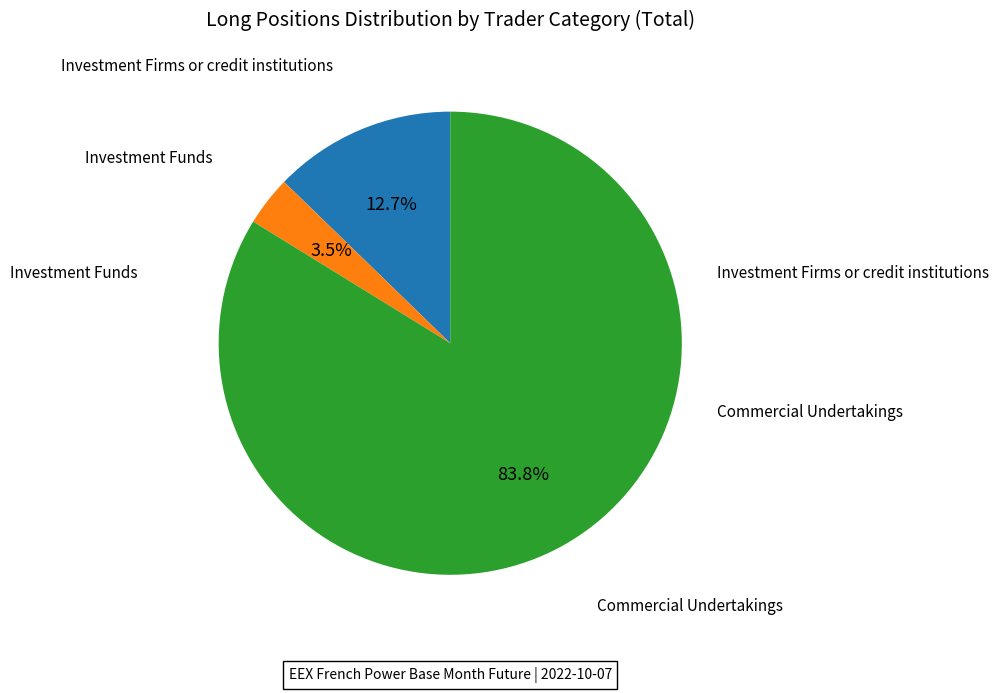

Which slice is the smallest?

Investment Funds